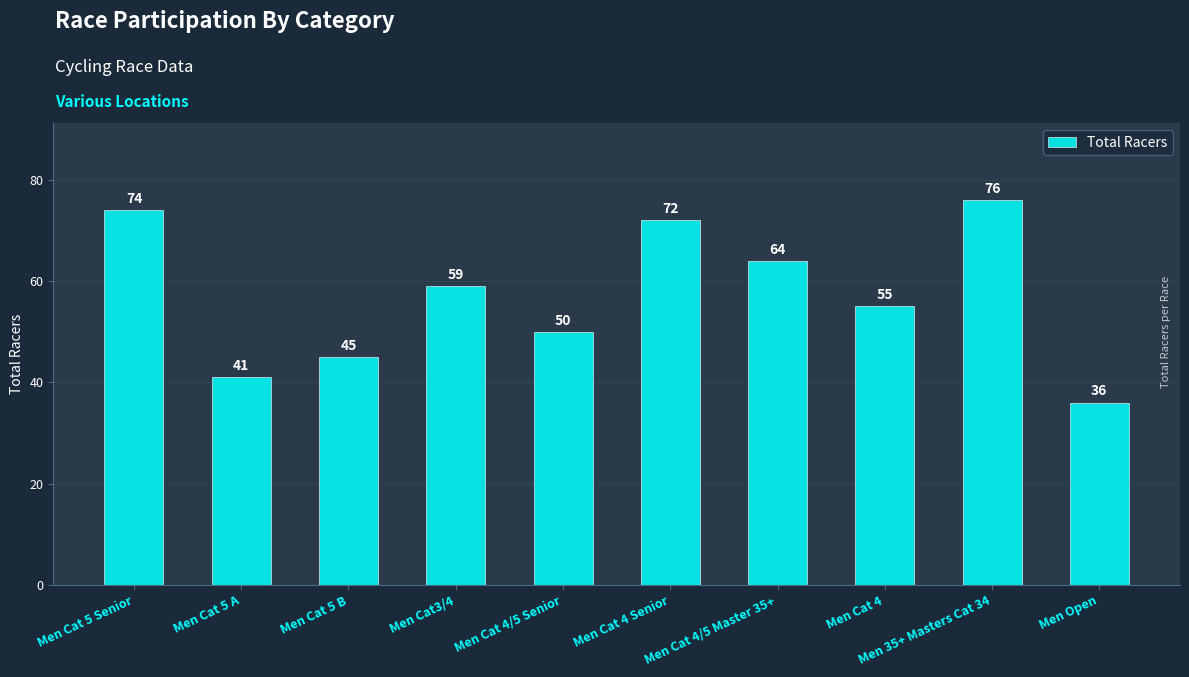

What position from the right is Men Open?

1